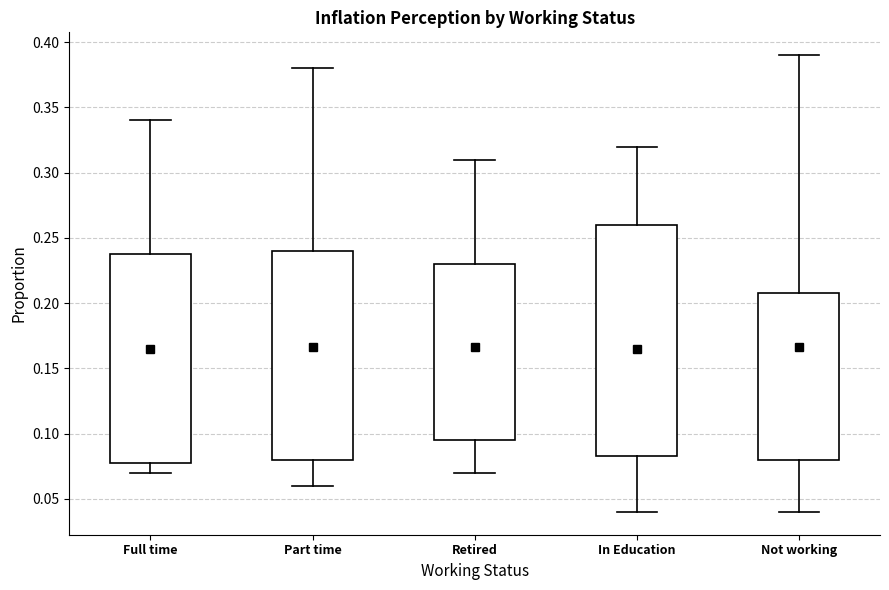

Reading left to right, transcribe this box plot: for each box, give where its median line is, the range the box spans, and where its two whiskers end, as read against the y-axis. The values are not printed on the chart, so give them approximately, as read against the axis.

Full time: median 0.120, box 0.080 to 0.240, whiskers 0.070 to 0.340
Part time: median 0.100, box 0.080 to 0.240, whiskers 0.060 to 0.380
Retired: median 0.140, box 0.095 to 0.230, whiskers 0.070 to 0.310
In Education: median 0.130, box 0.085 to 0.260, whiskers 0.040 to 0.320
Not working: median 0.140, box 0.080 to 0.210, whiskers 0.040 to 0.390